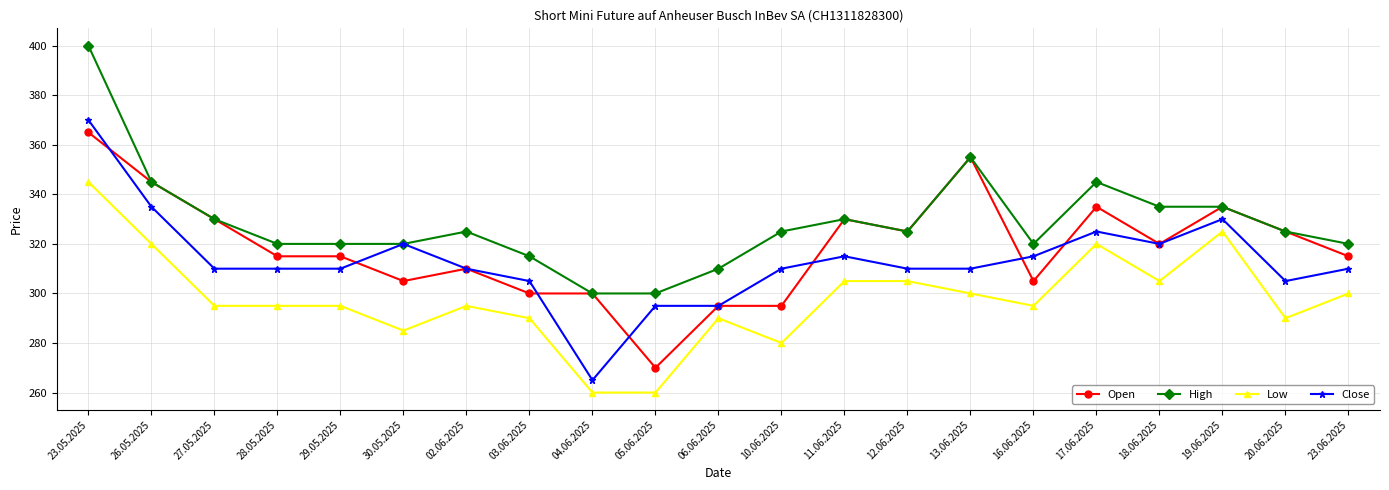

Where does the High series first go above 325?

23.05.2025